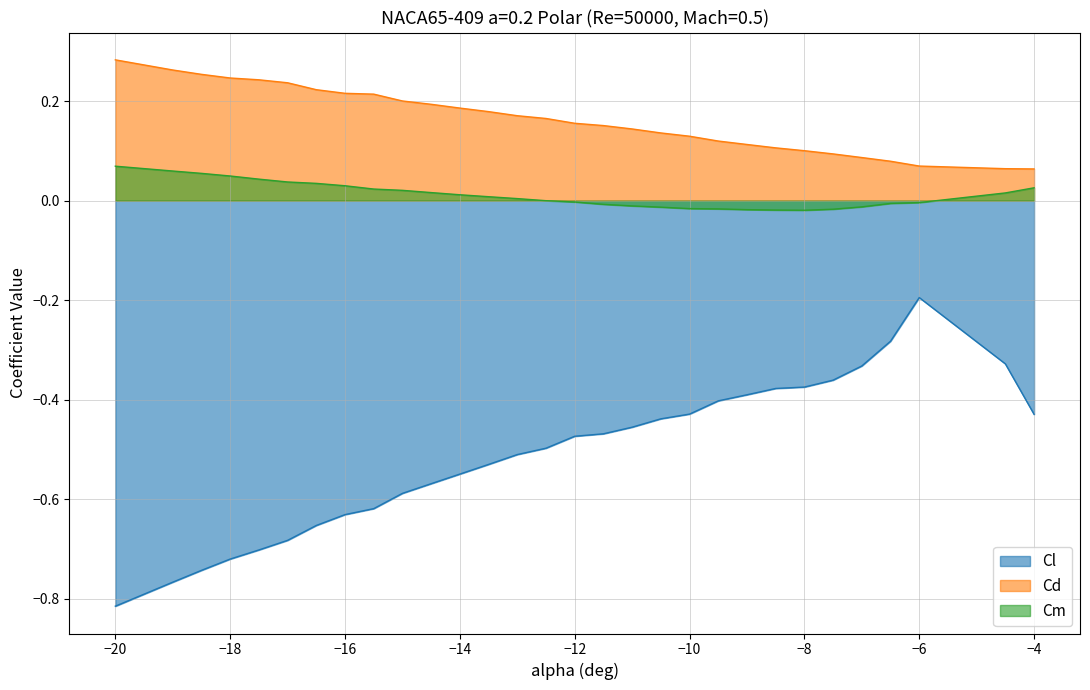

How many lines are shown in the chart?

3